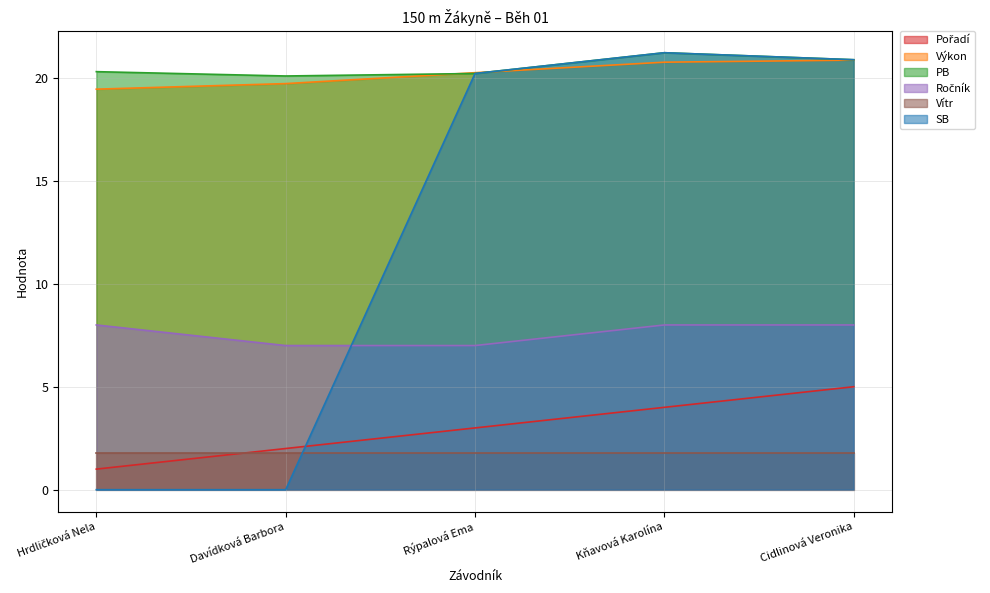

Read the Výkon value at Kňavová Karolína.

20.8